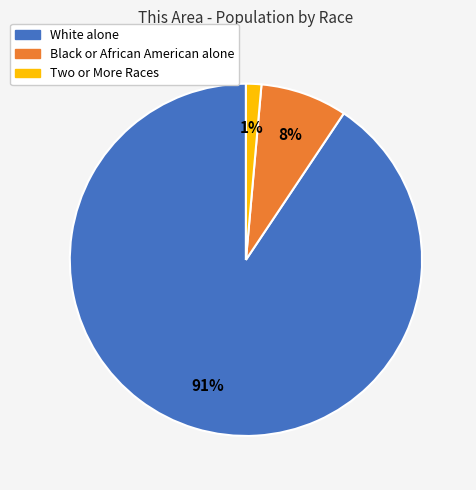

Between Two or More Races and White alone, which is larger?

White alone